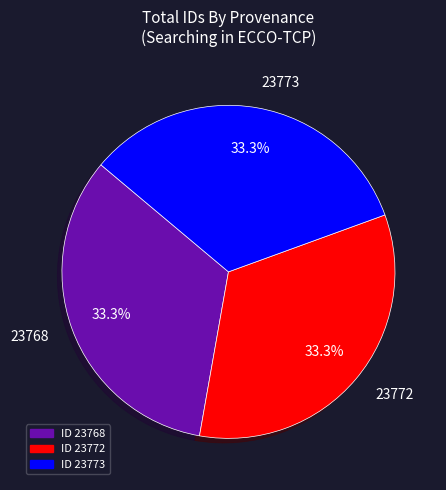

How many segments does this pie chart have?

3